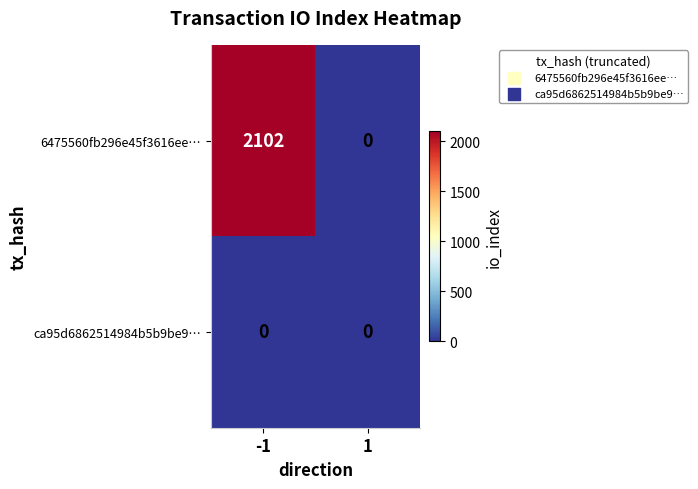

Rank the series at -1 from highest to lowest value.

6475560fb296e45f3616ee…, ca95d6862514984b5b9be9…